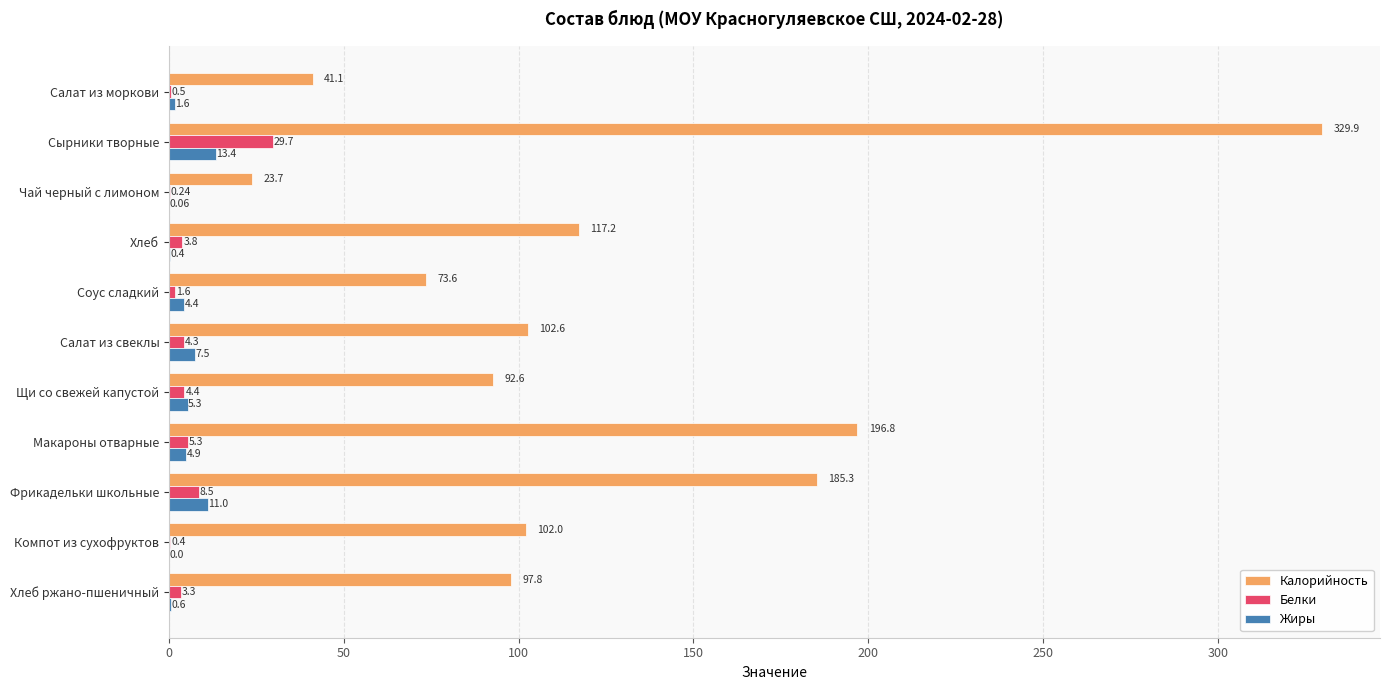

What is the sum of all Калорийность values?

1362.6